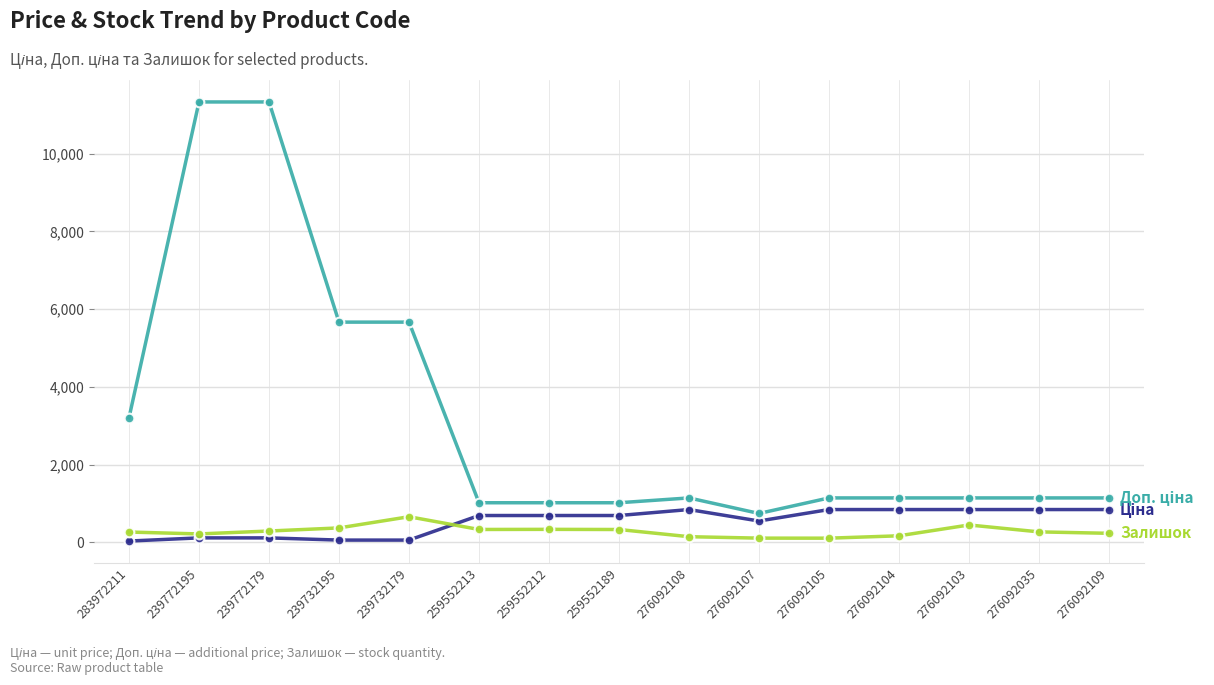

What is the total value across all series at 259552213?

2036.9